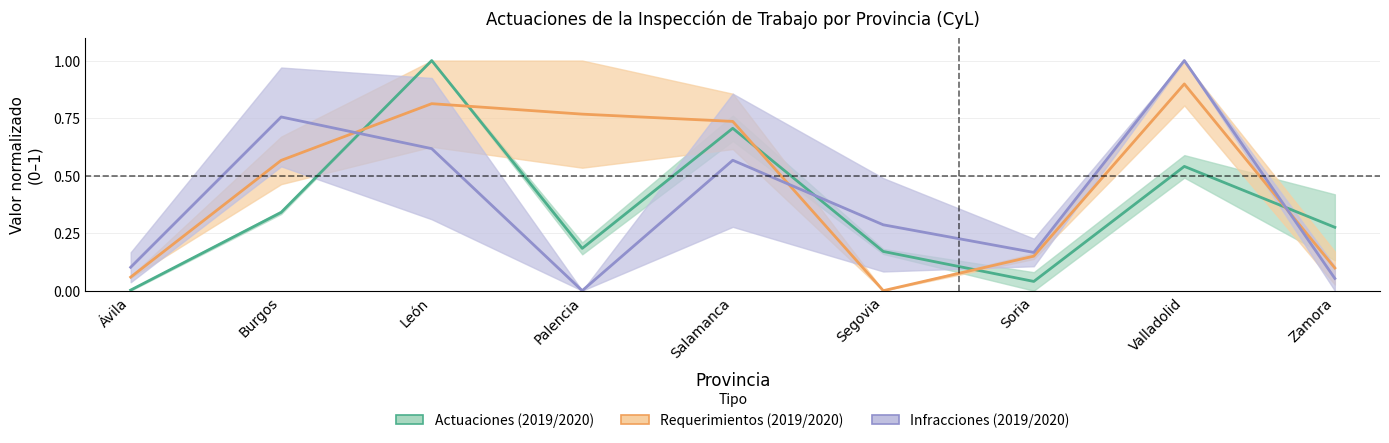

In Infracciones (2019/2020), how many points are lower than both neighbors (excluding endpoints)?

2